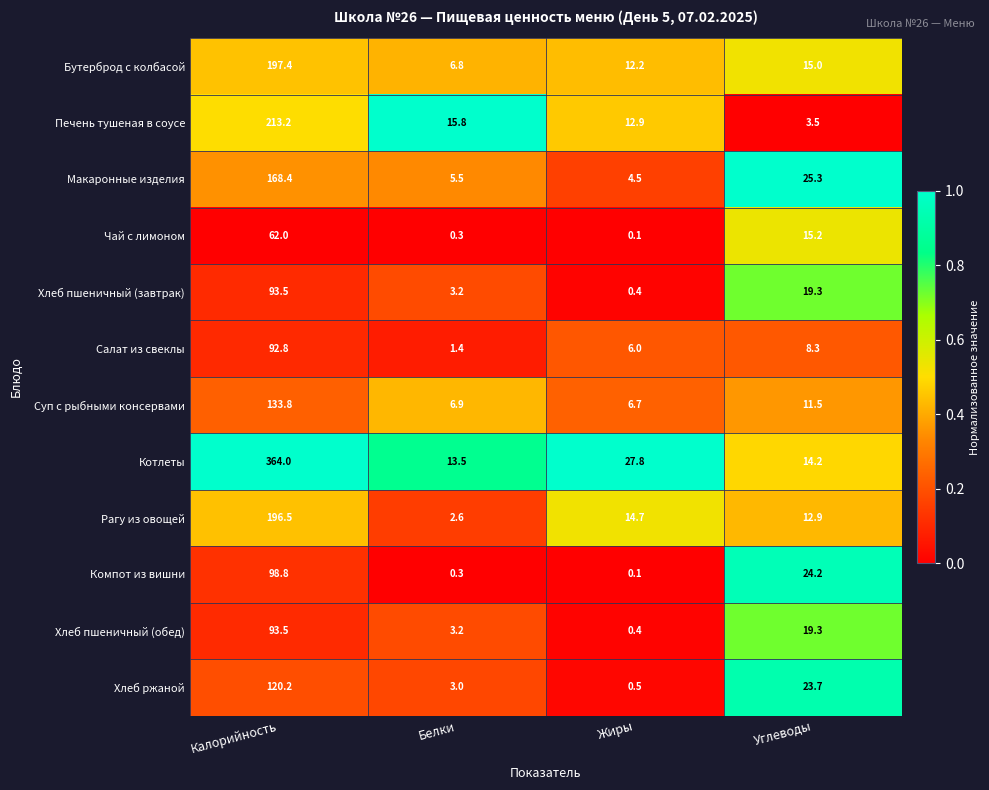

At how many categories does at least one series exceed 0?

4